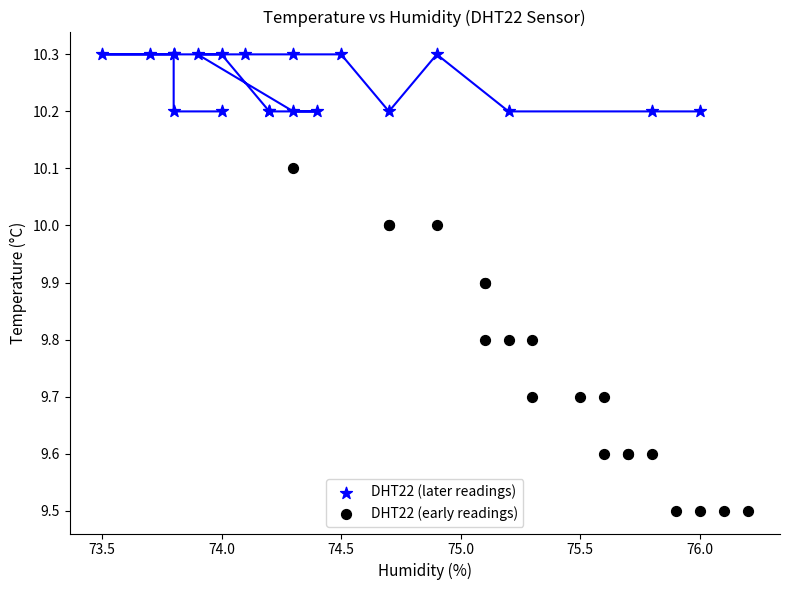

What are all the series names shown in the legend?

DHT22 (later readings), DHT22 (early readings)